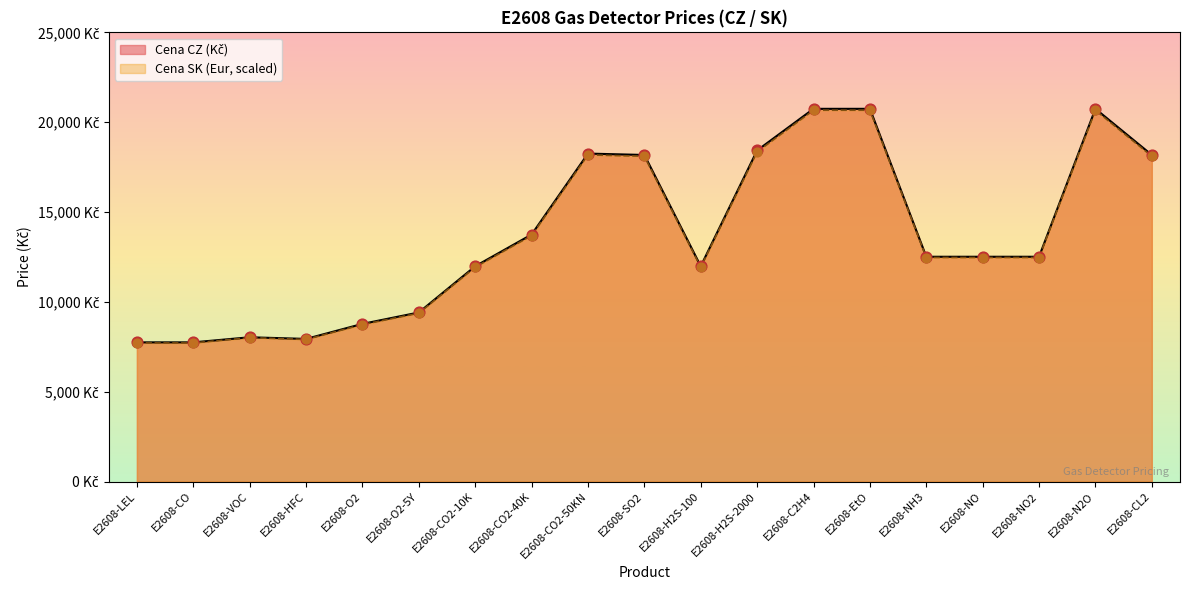

At which category is the sum across all series the highest?

E2608-C2H4